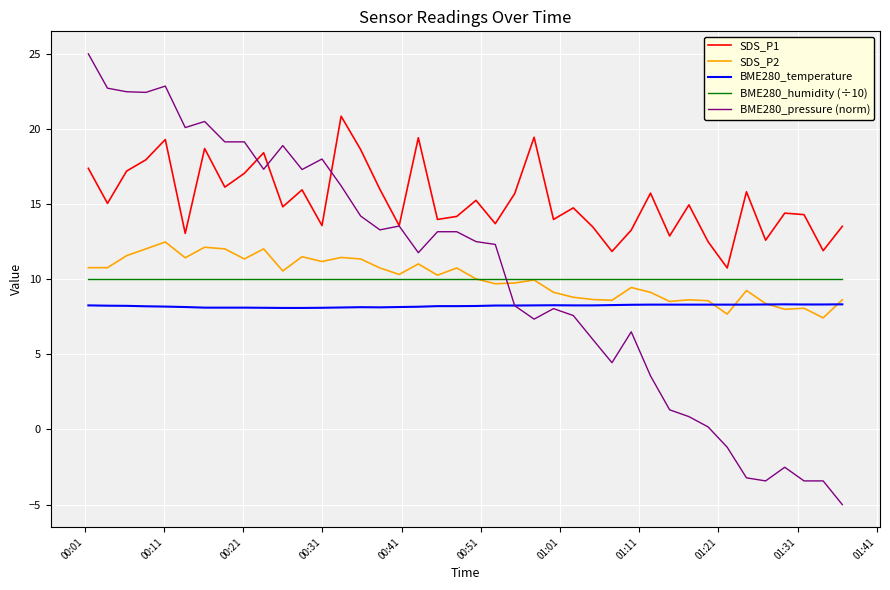

Which series has the largest total across all categories?

SDS_P1